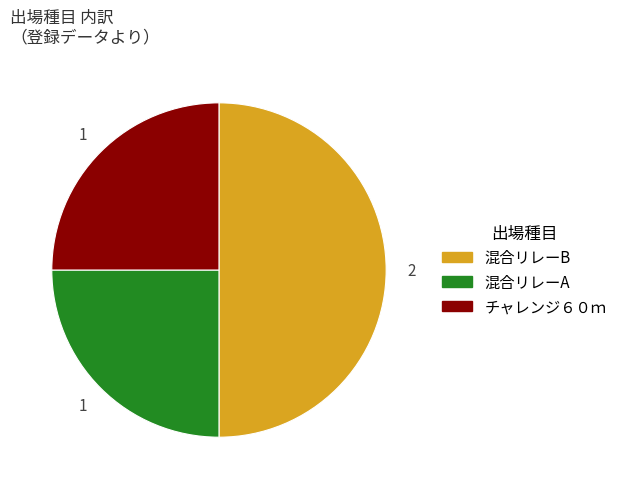

Is the sum of 混合リレーA and 混合リレーB greater than half?

Yes